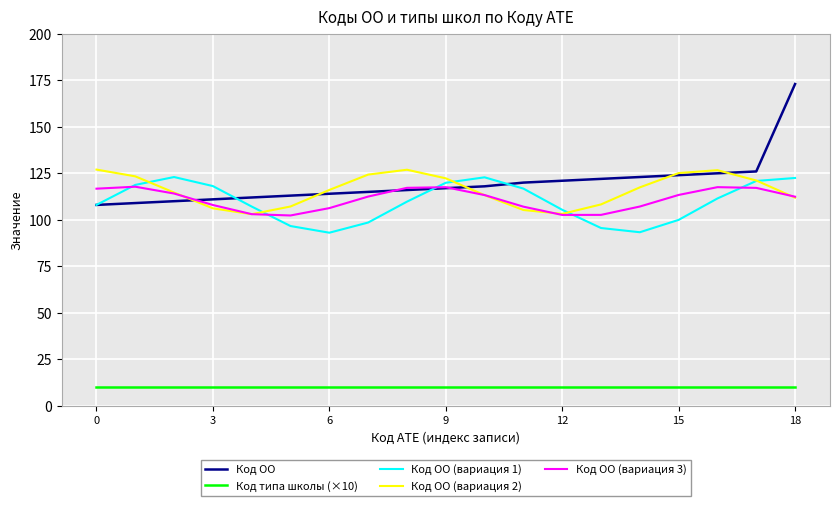

What is the minimum value shown in the chart?

10.0